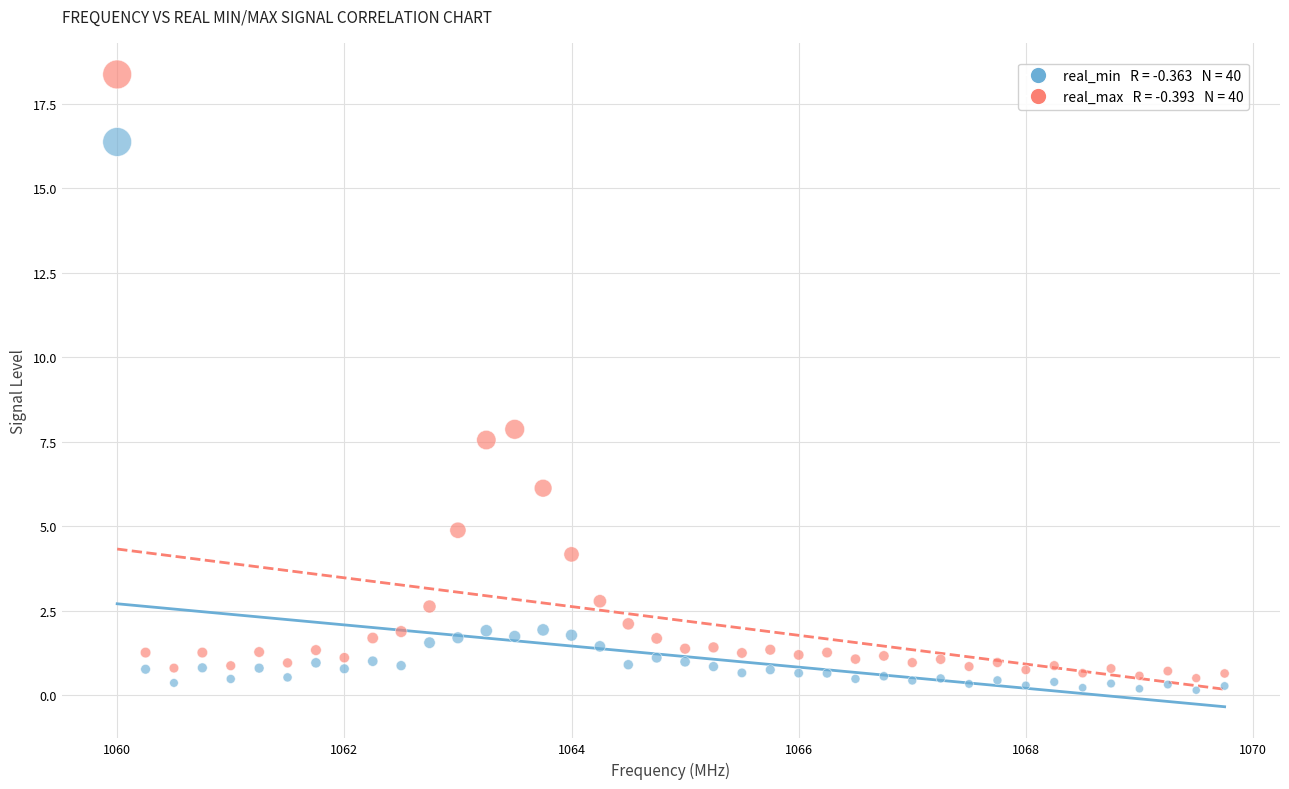

Across all data points, what is the range of Y values (max minus min)?

18.2